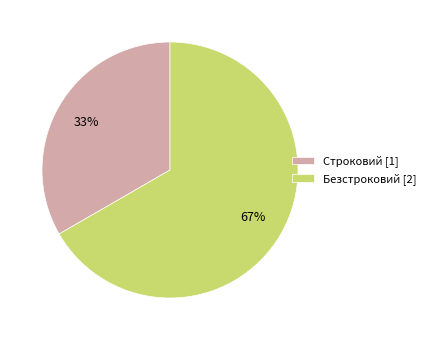

Which has a higher value, Безстроковий [2] or Строковий [1]?

Безстроковий [2]